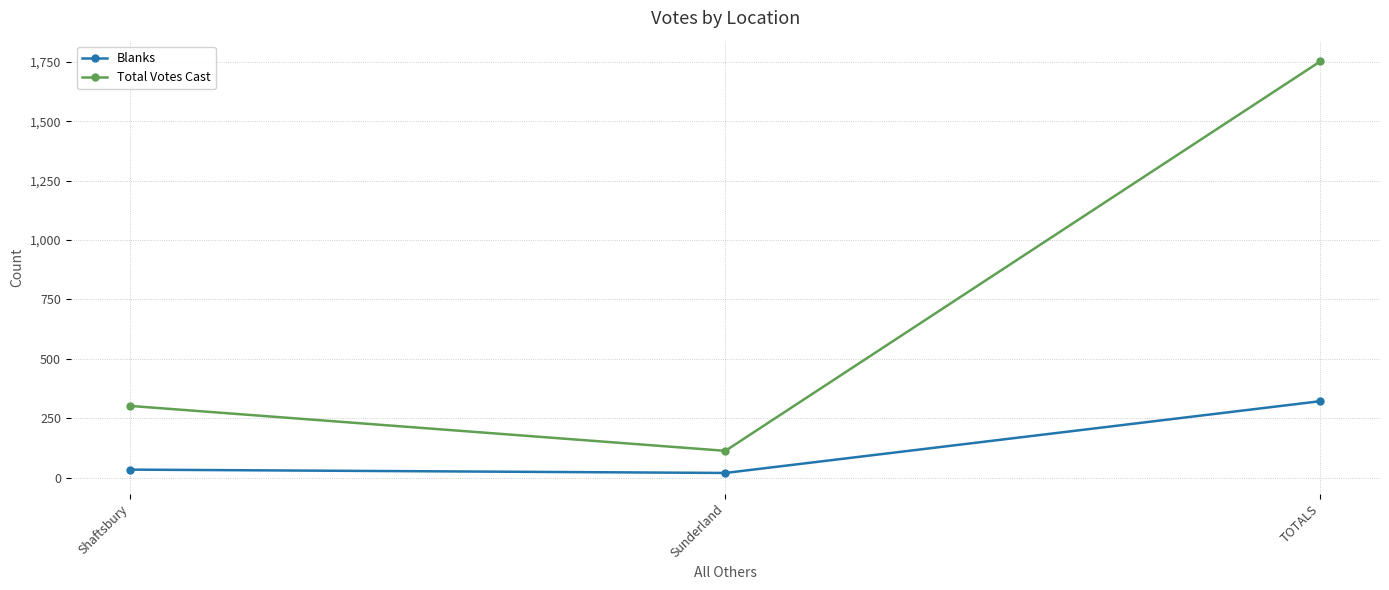

What is the value of the Blanks point at the 3rd from the left?

322